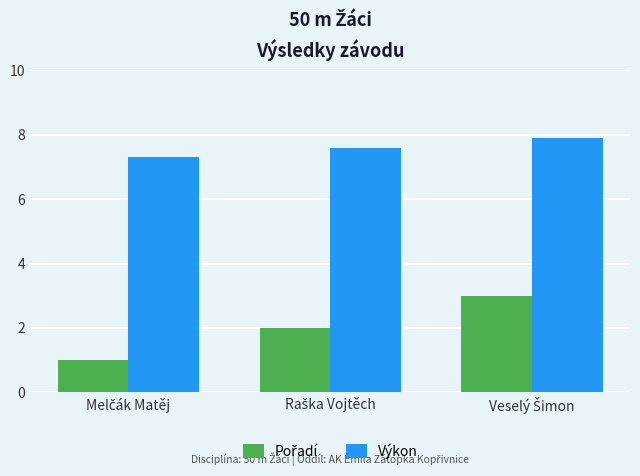

What is the maximum value shown in the chart?

7.9